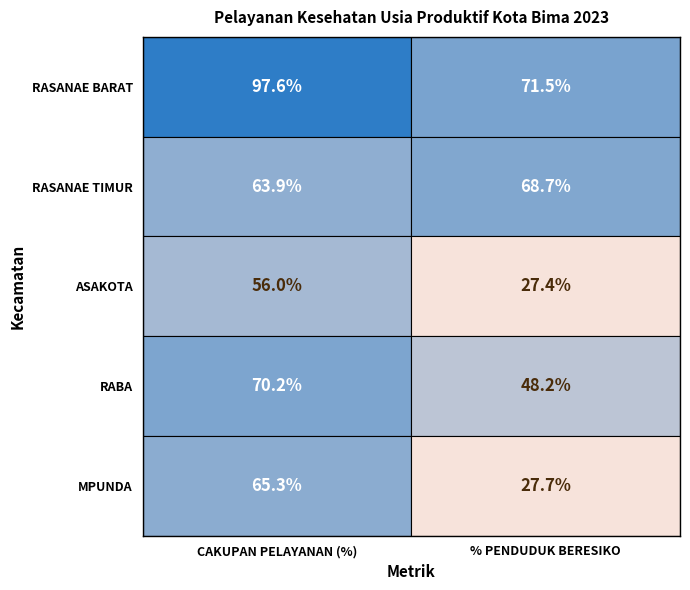

At 1, list the series in order from smallest to largest.

ASAKOTA, MPUNDA, RABA, RASANAE TIMUR, RASANAE BARAT